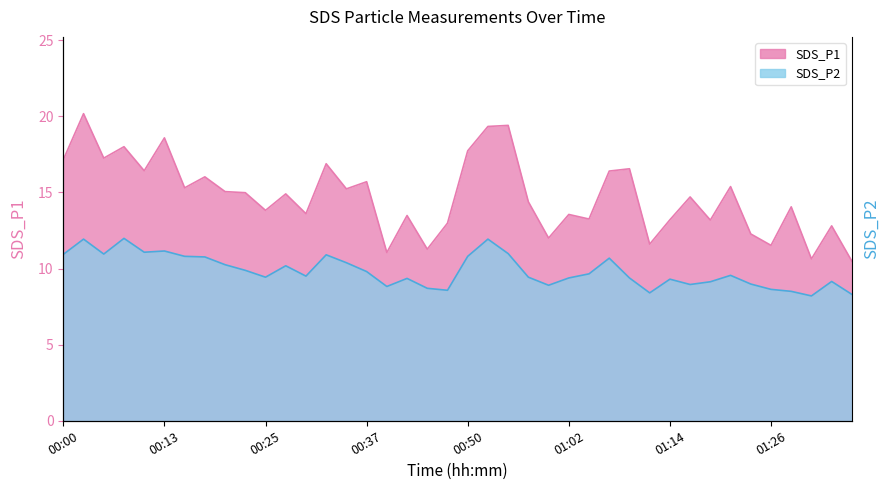

List the labels in order of SDS_P1 value, smallest first.

01:36, 01:31, 00:40, 00:45, 01:26, 01:12, 00:59, 01:24, 01:34, 00:47, 01:19, 01:14, 01:04, 00:42, 01:02, 00:30, 00:25, 01:29, 00:57, 01:17, 00:28, 00:23, 00:20, 00:35, 00:15, 01:21, 00:37, 00:18, 01:07, 00:10, 01:09, 00:32, 00:00, 00:05, 00:50, 00:08, 00:13, 00:52, 00:54, 00:03